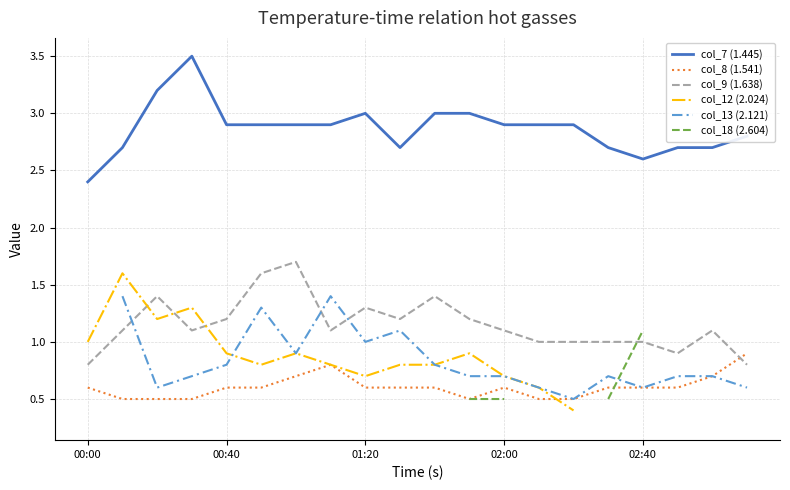

True or false: col_7 (1.445) and col_8 (1.541) intersect in this chart.

False